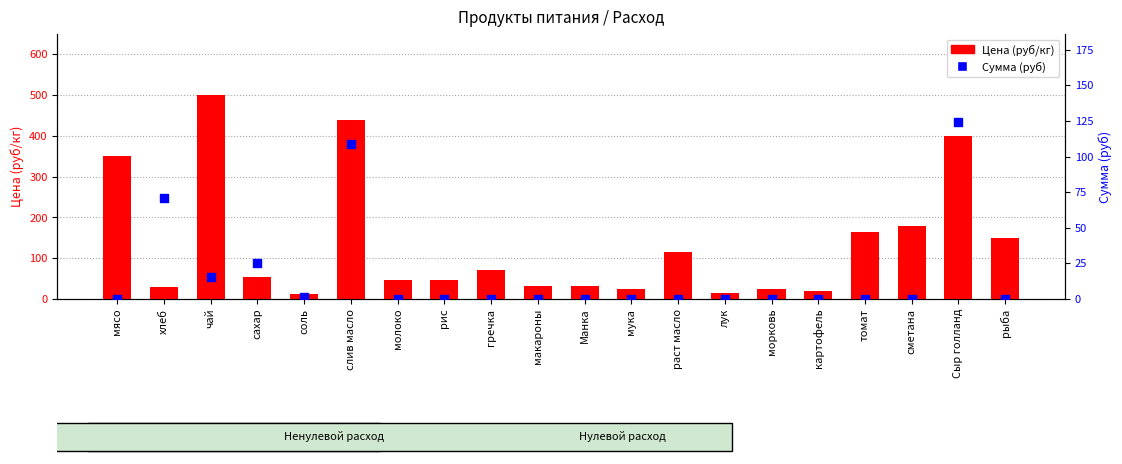

What are all the series names shown in the legend?

Цена (руб/кг), Сумма (руб)